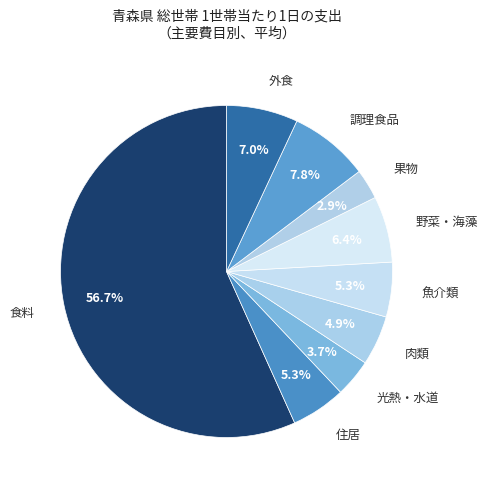

Which has a higher value, 野菜・海藻 or 魚介類?

野菜・海藻